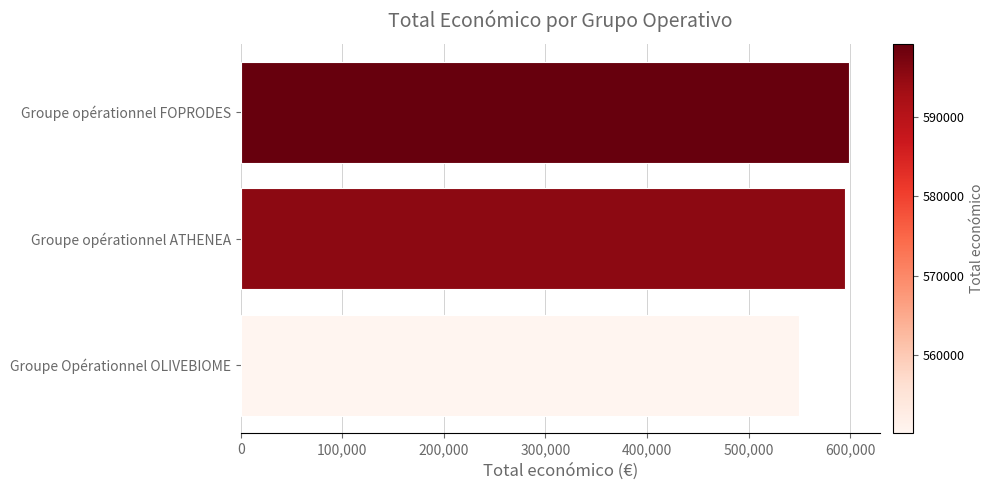

How many series are shown in this chart?

1